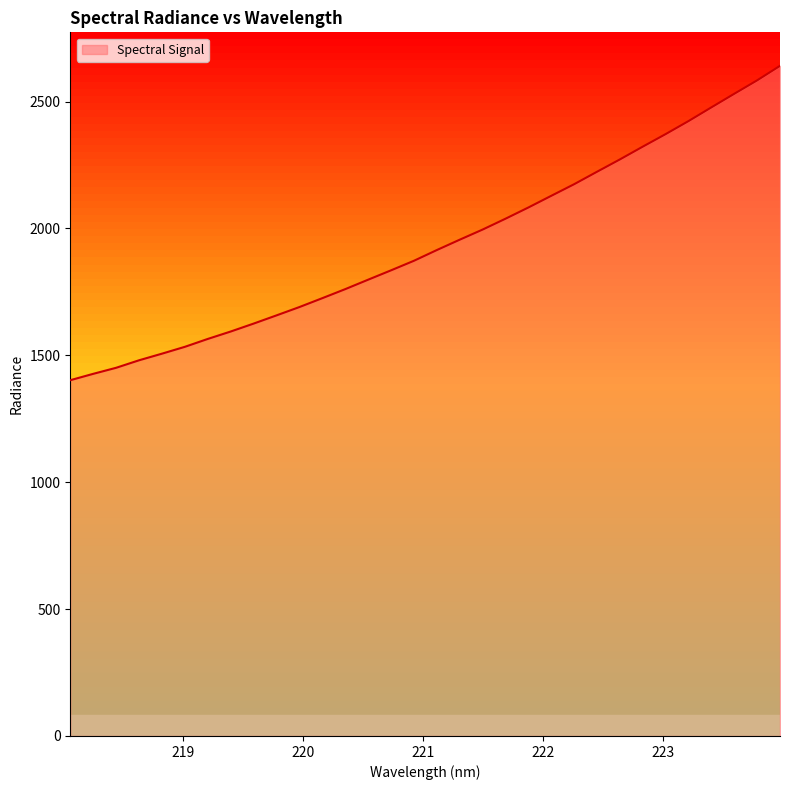

What is the difference between the maximum and minimum values?

1238.8